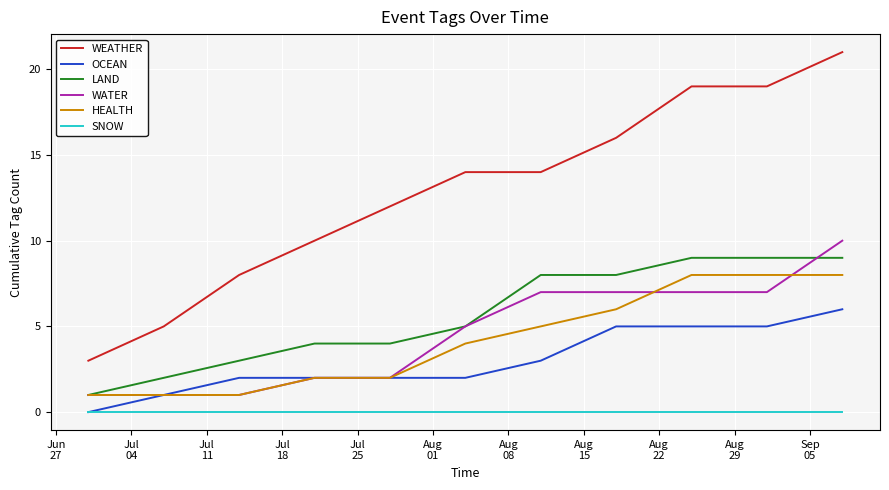

True or false: SNOW and HEALTH intersect in this chart.

False